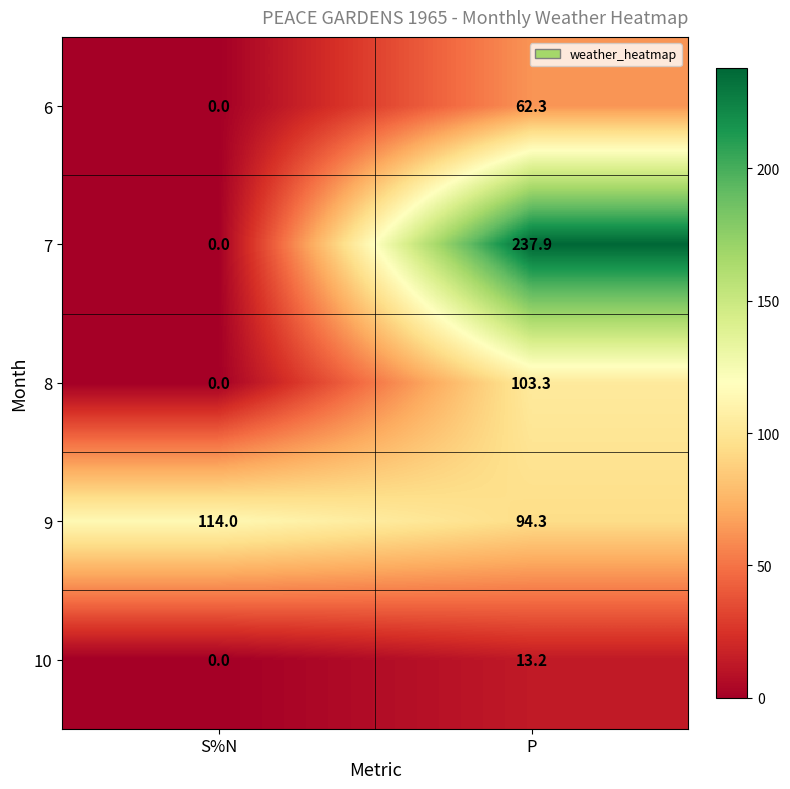

Where is 7 nearest to the value 118?

S%N